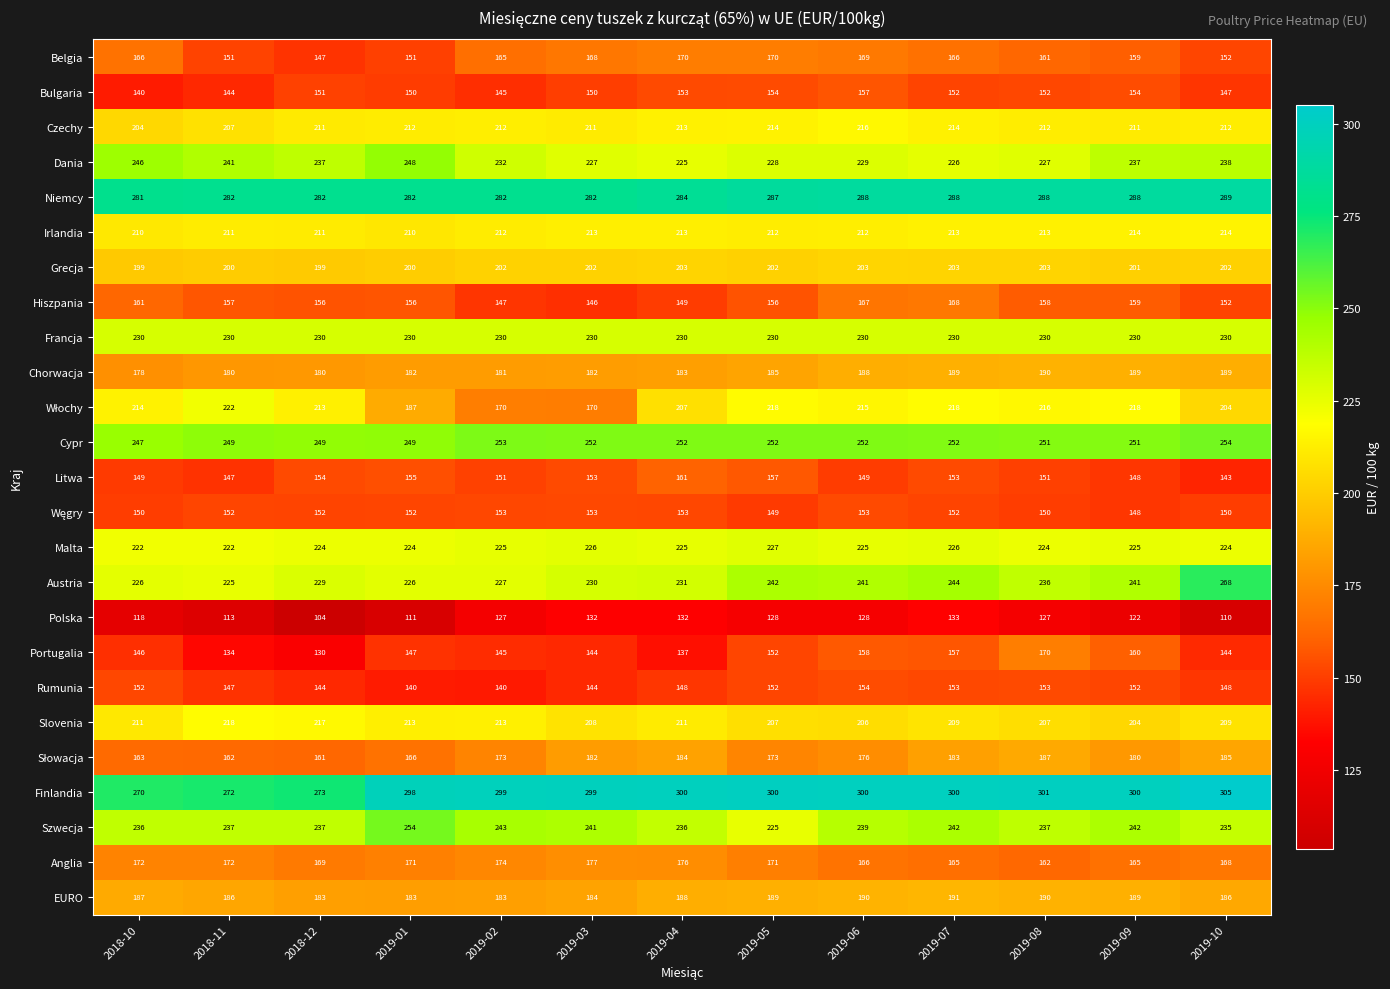

Count the number of data series in this chart.

25